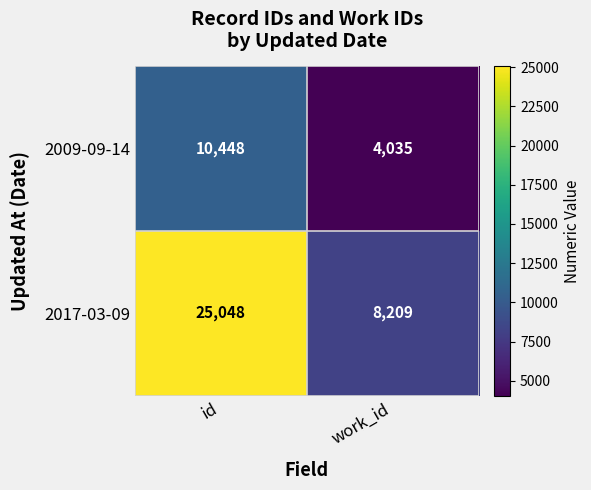

True or false: 2009-09-14 has a value of 10448 at id.

True